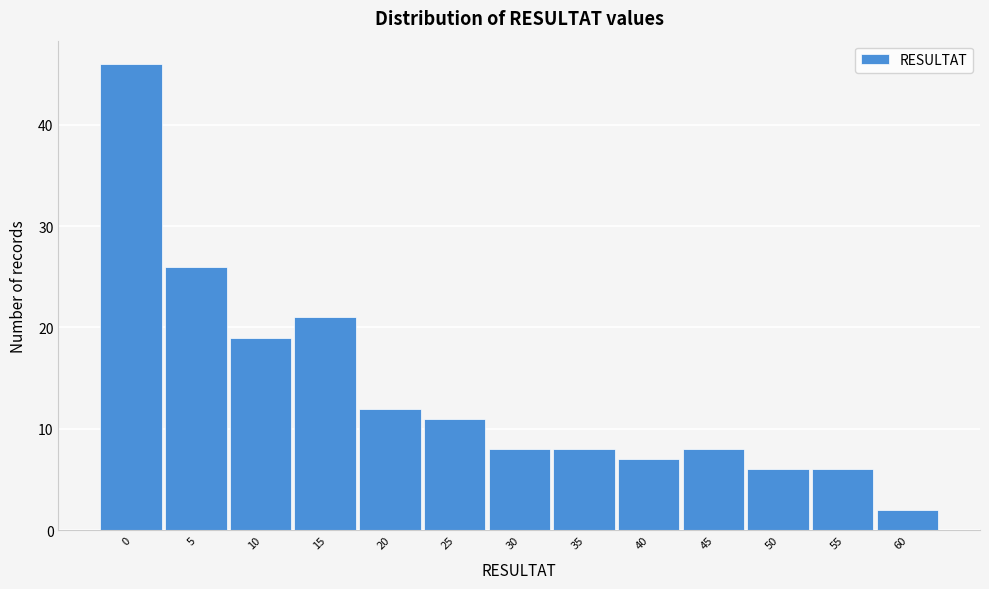

Reading left to right, what are all the values shown in this chart?

0=46	5=26	10=19	15=21	20=12	25=11	30=8	35=8	40=7	45=8	50=6	55=6	60=2